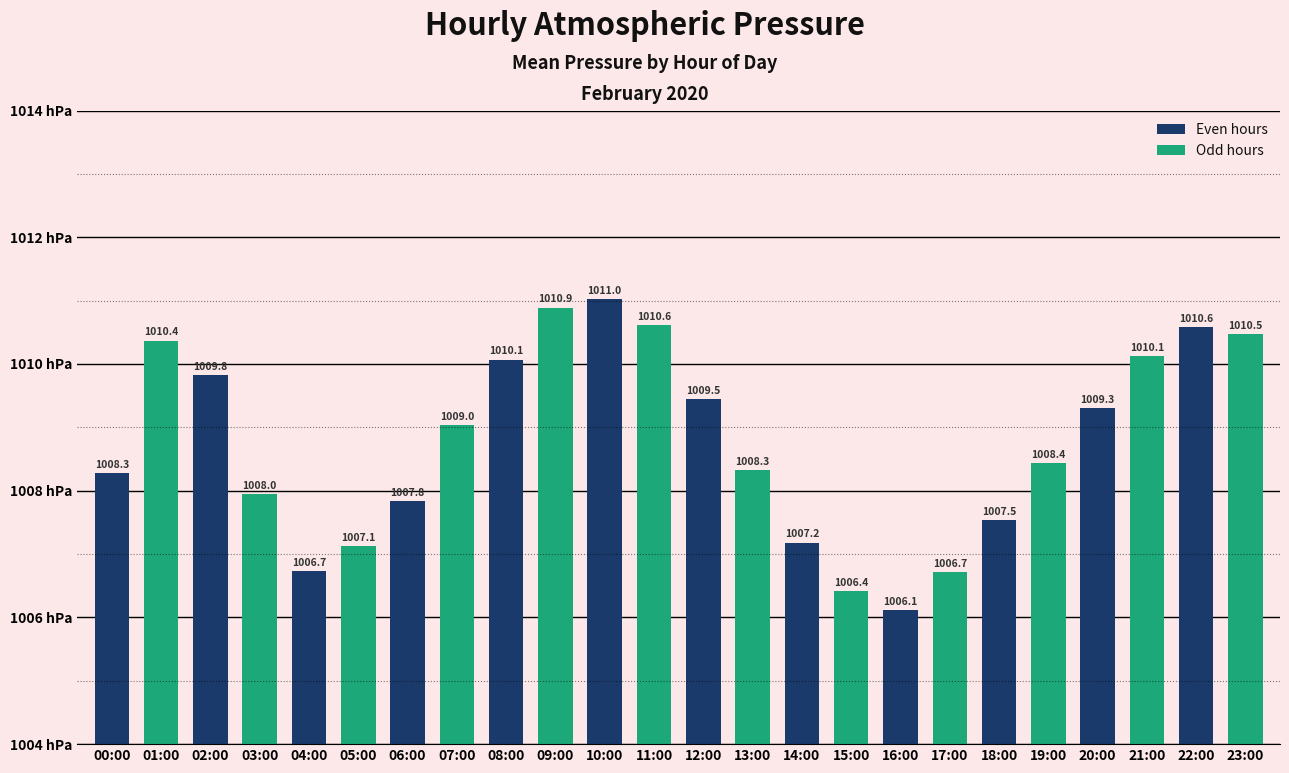

How many series are shown in this chart?

1